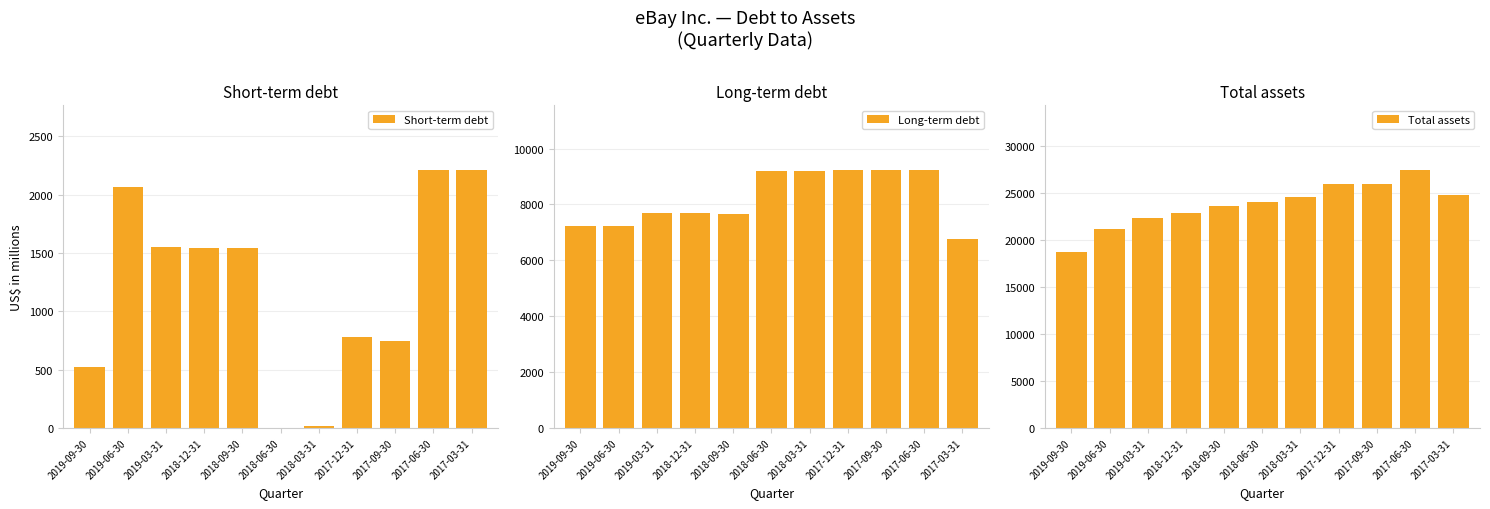

How many values in the Total assets series are below 23988?

5